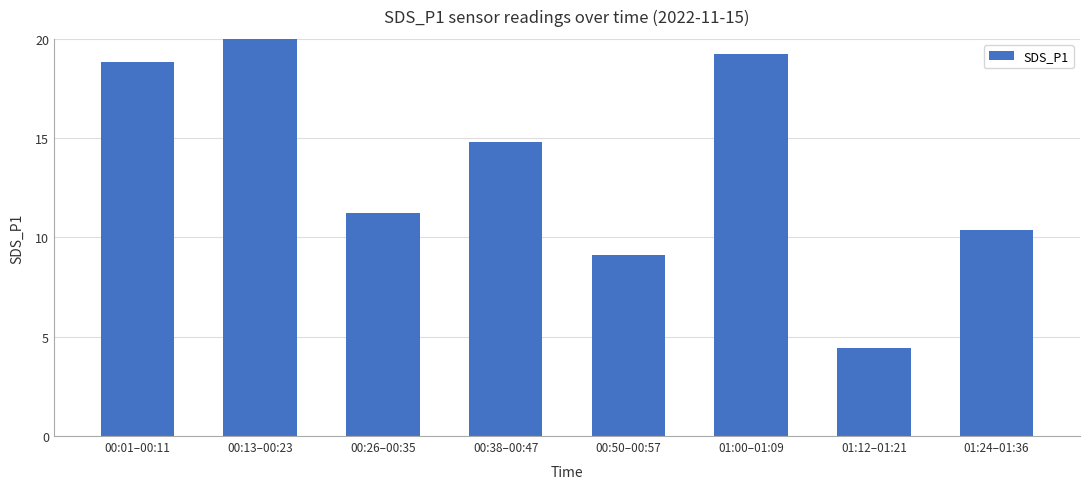

What is the label of the 5th bar from the right?

00:38–00:47